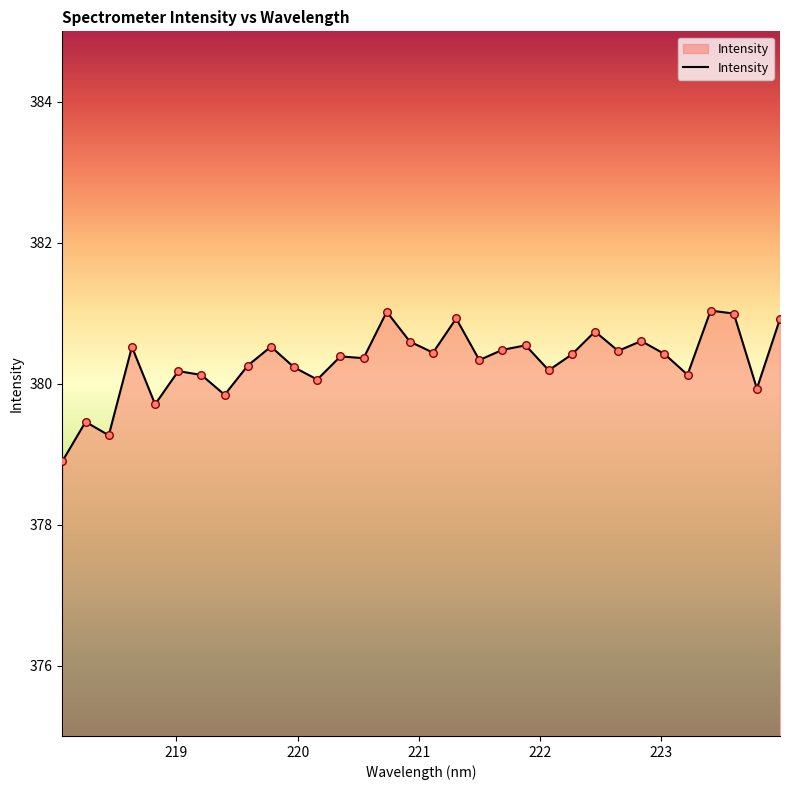

What is the greatest value displayed?

381.0